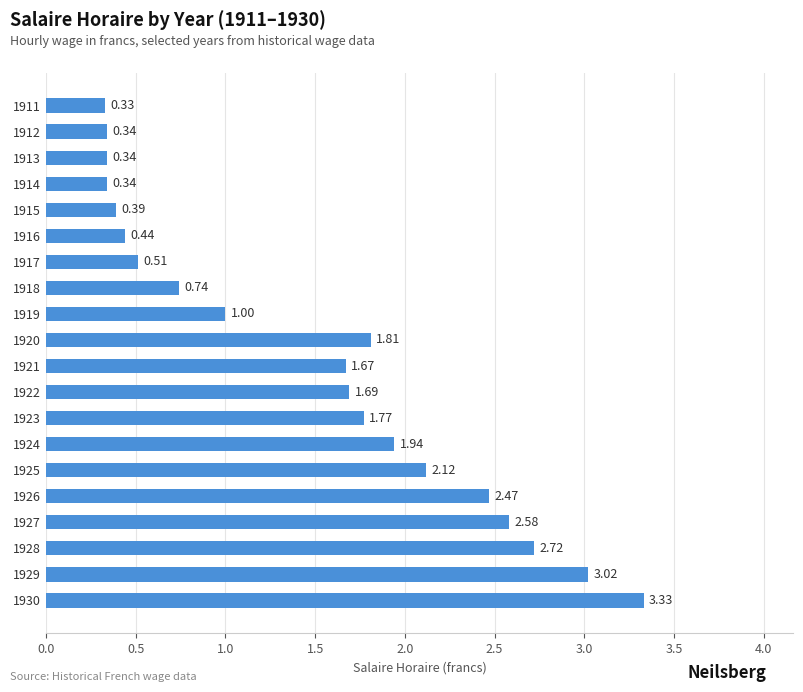

What is the change in value from 1914 to 1923?

+1.4